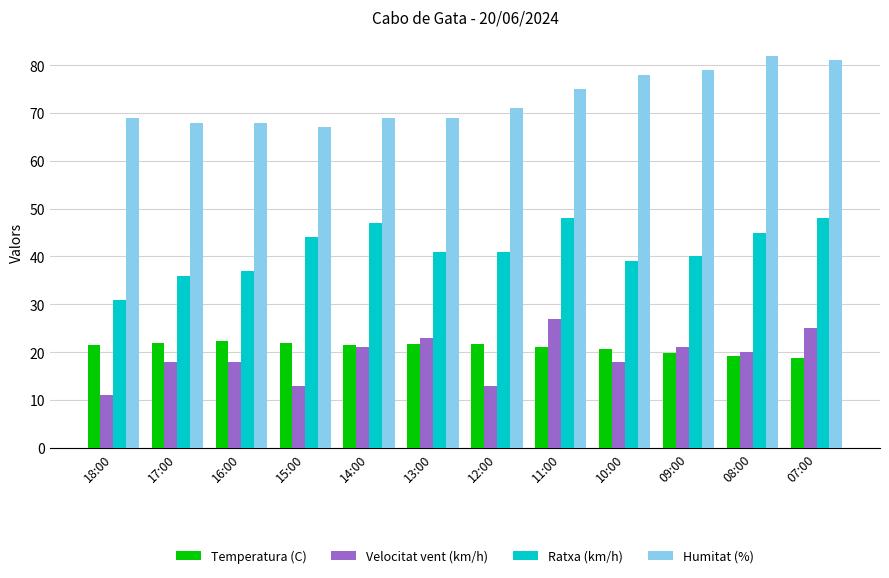

Which category has the highest value across all series?

08:00